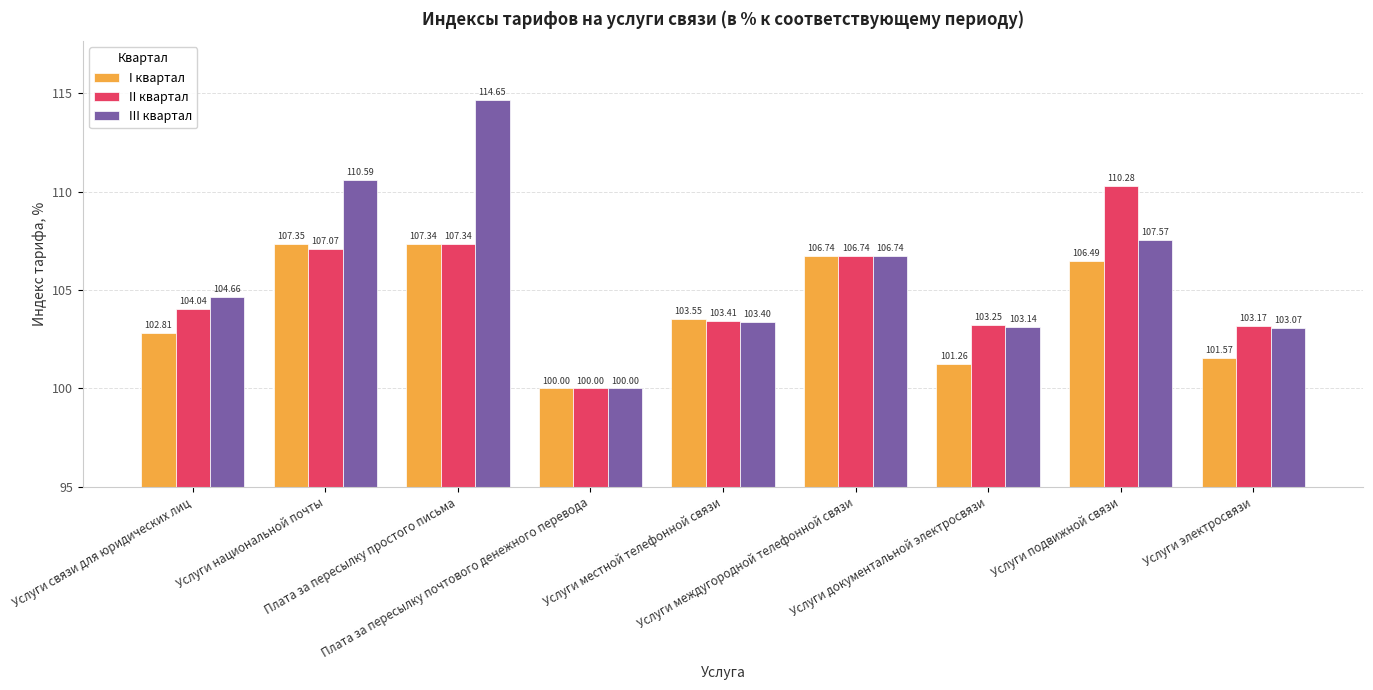

List the series in order of their peak value, lowest first.

I квартал, II квартал, III квартал